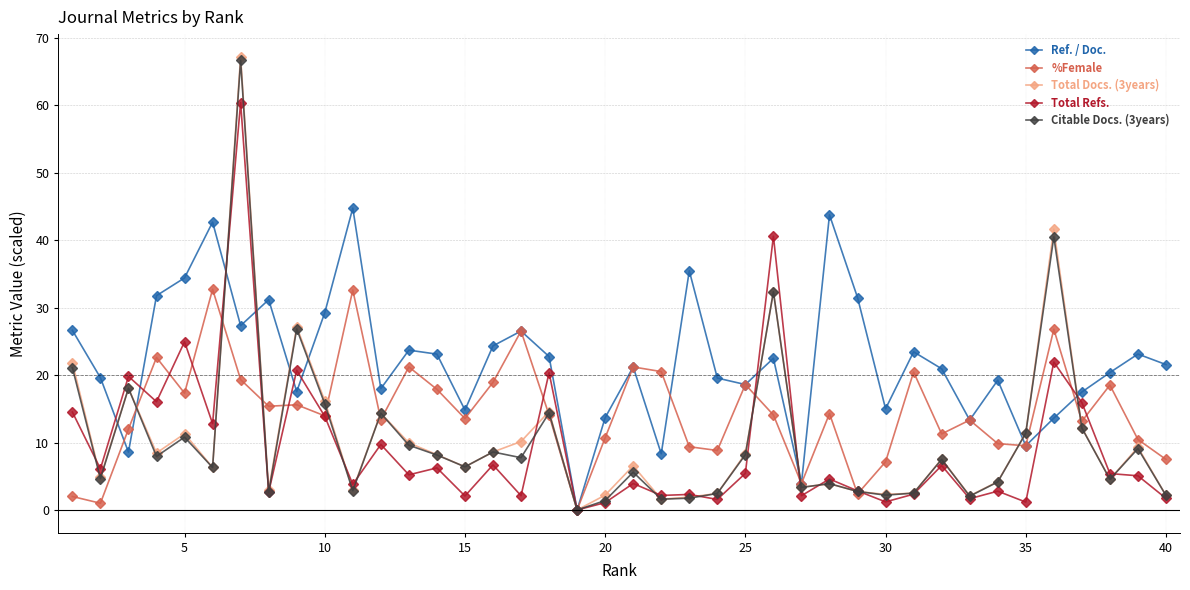

Which series has the largest range (max minus min)?

Total Docs. (3years)